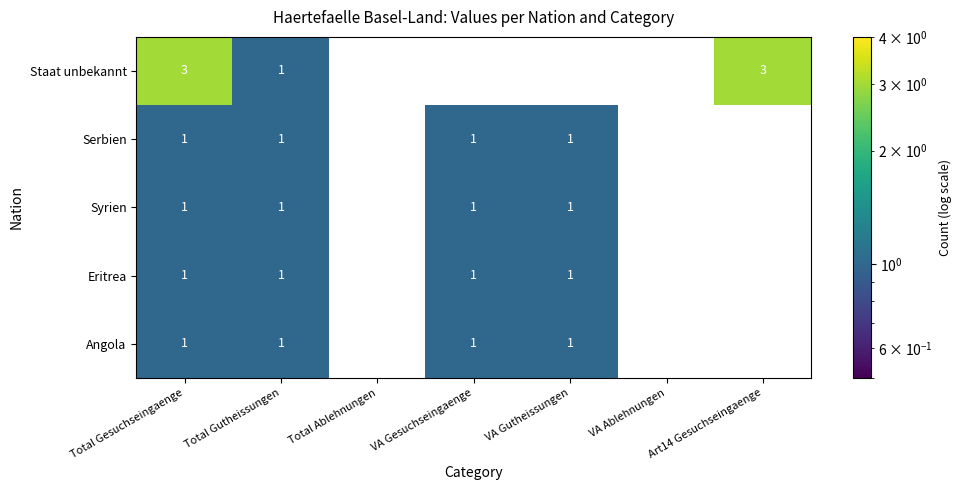

At how many categories does at least one series exceed 2?

2